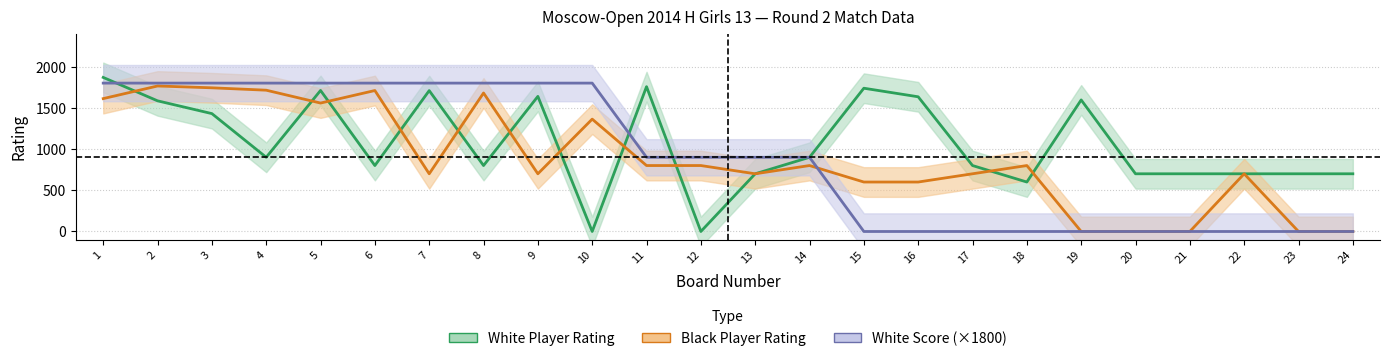

What is the sum of the White Score values at 4 and 12?

2700